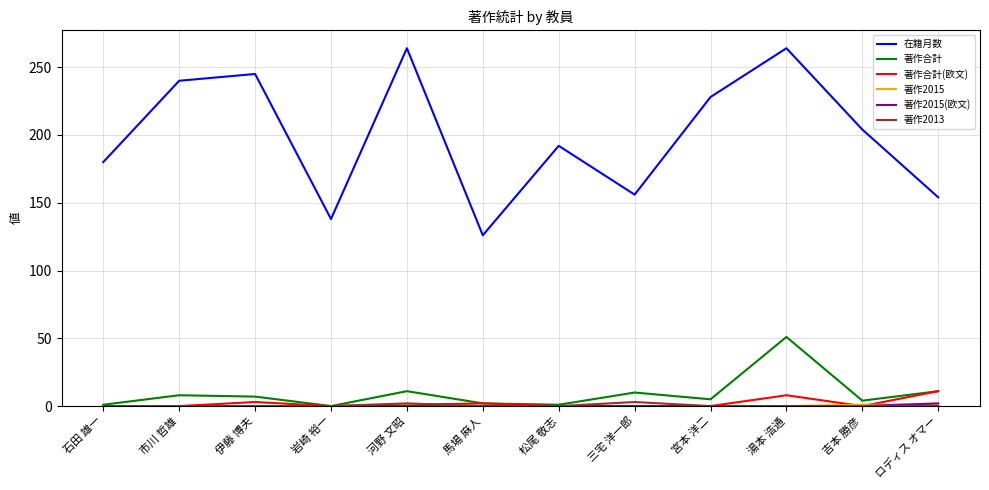

Where does the 著作合計 series first go above 7?

市川 哲雄